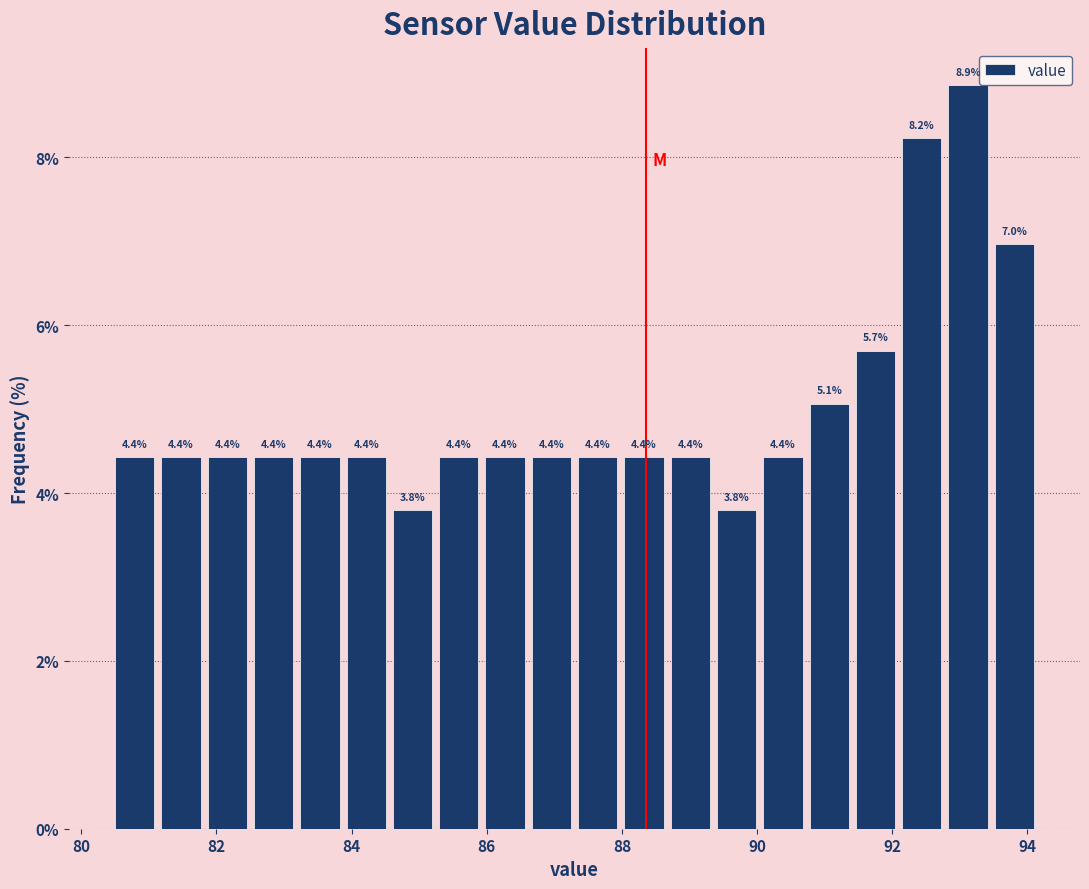

Around what value on the x-axis is the tallest bar? Give the approximate position of its centre, as read against the axis.

93.2